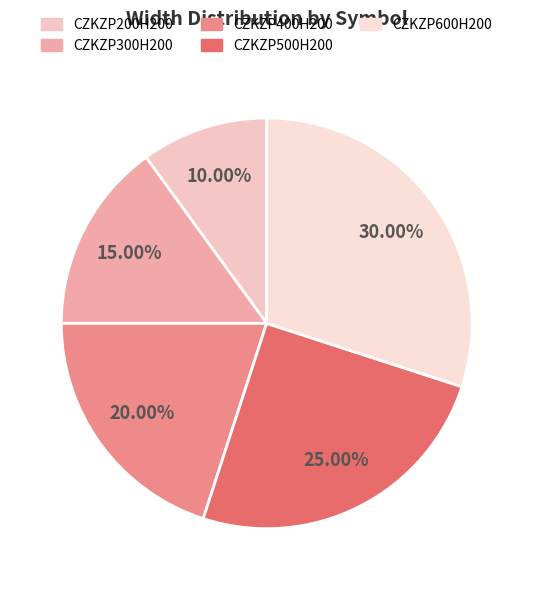

Which category has the smallest portion of the pie?

CZKZP200H200